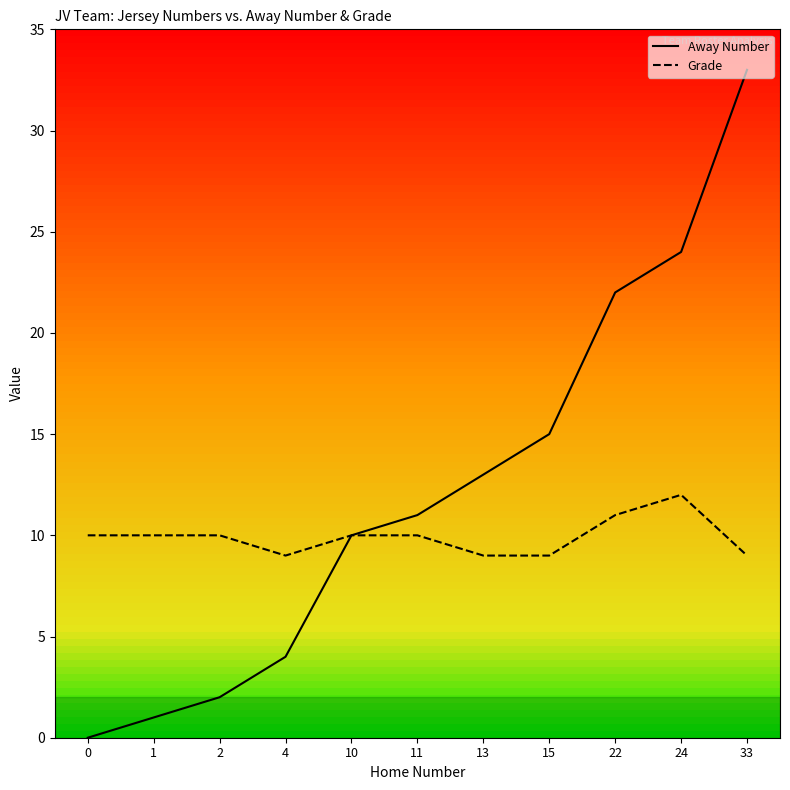

At which label does Grade reach its peak?

24